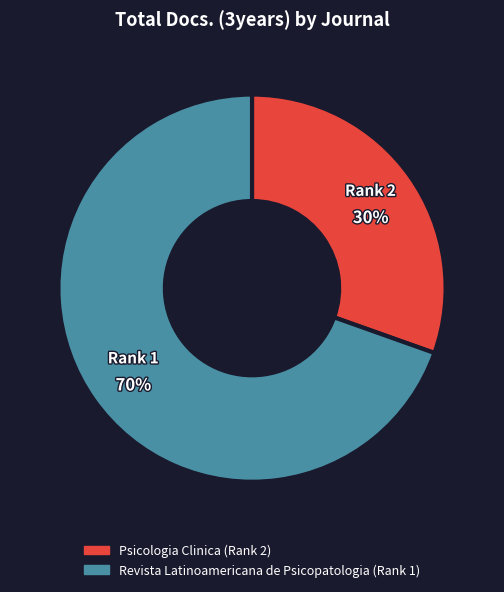

To the nearest percent, what is the average slice percentage?

50%